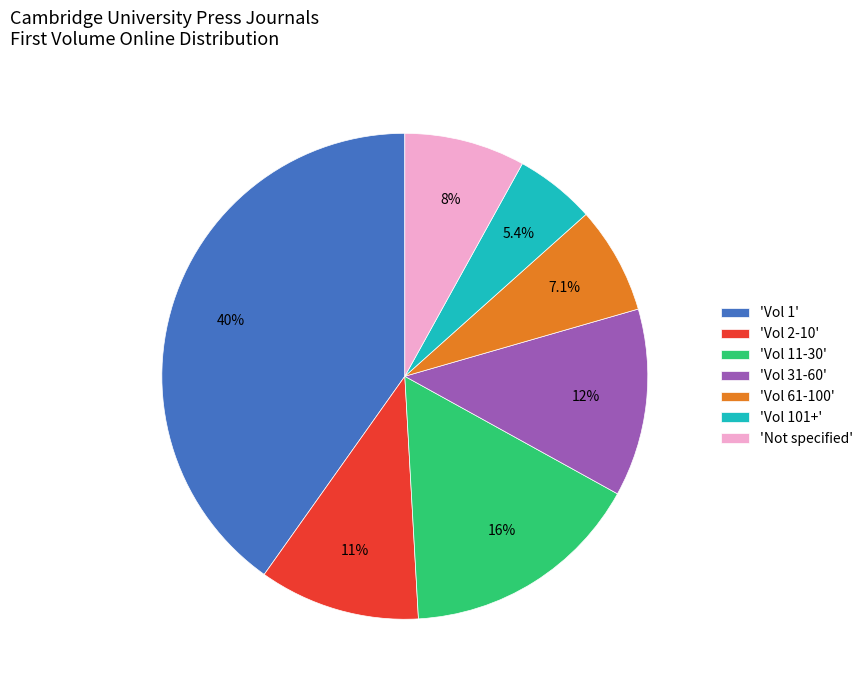

How many slices are in this pie chart?

7